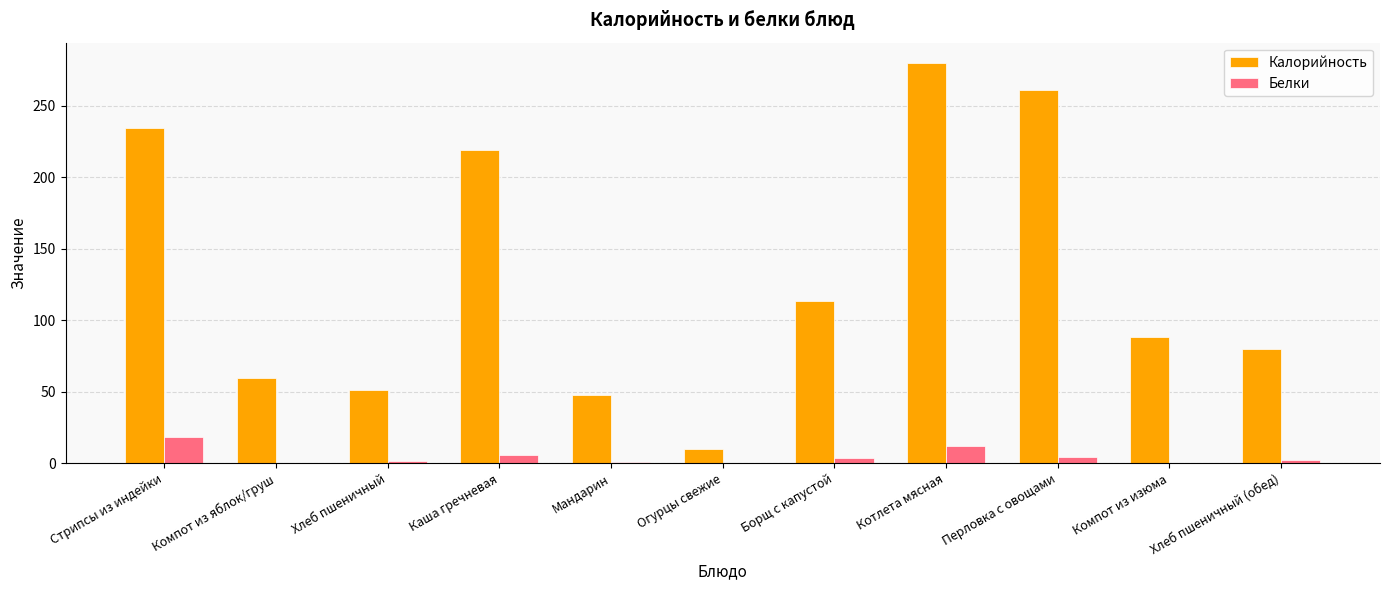

Are the bars horizontal?

No